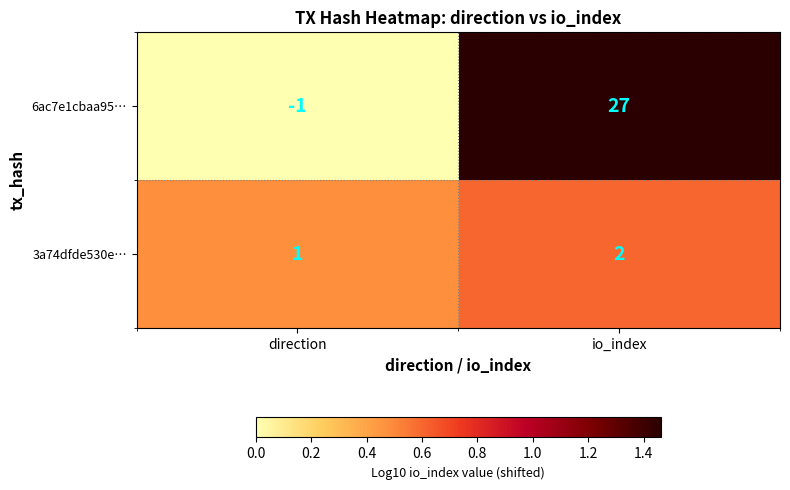

Reading right to left, what are all the values shown in this chart?

6ac7e1cbaa95…: 27	-1
3a74dfde530e…: 2	1